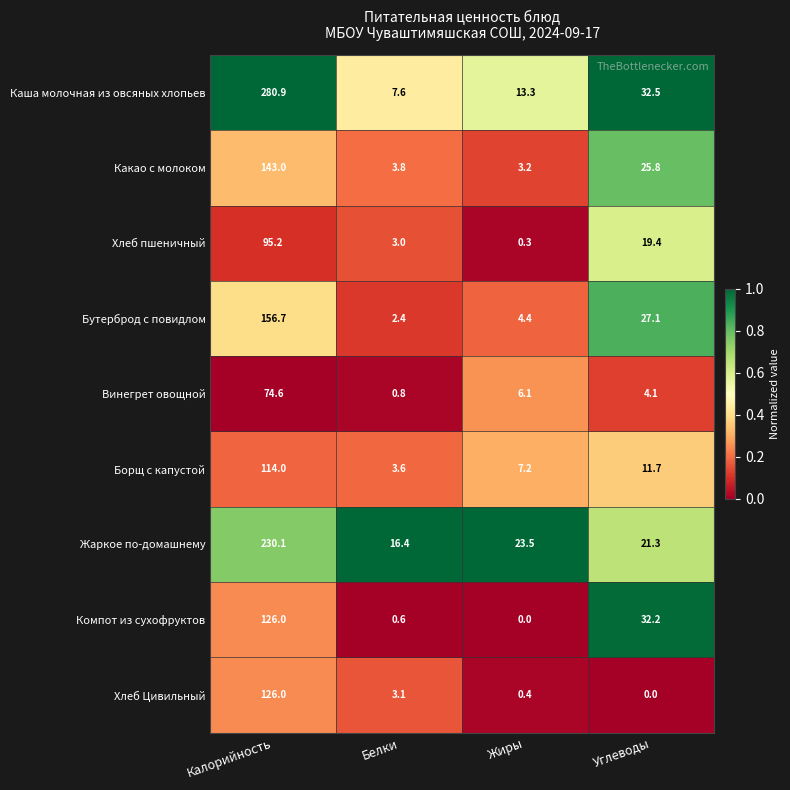

What is the difference between the Какао с молоком values at Углеводы and Жиры?

22.6